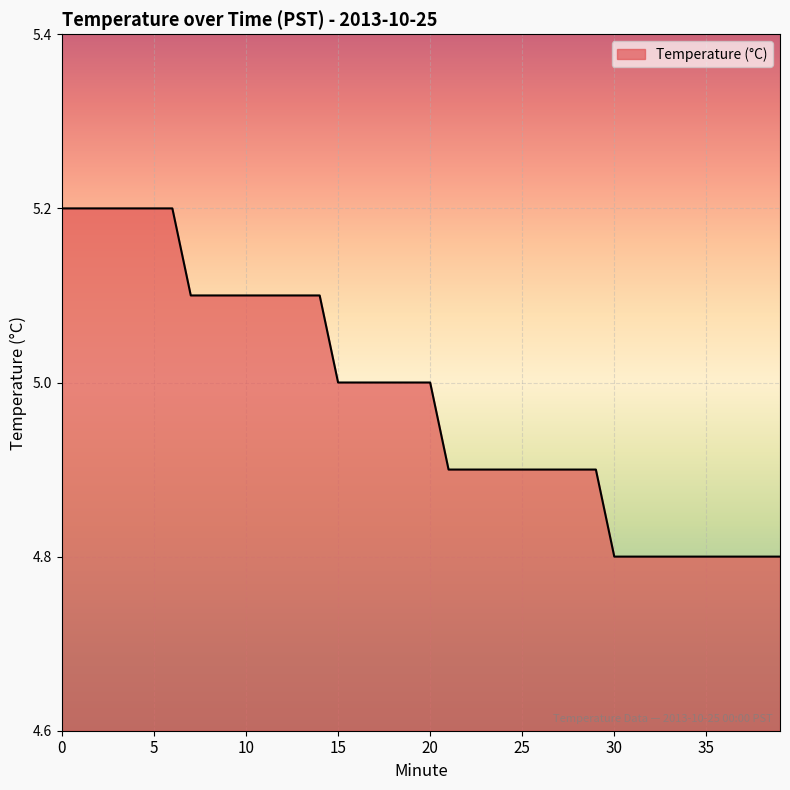

Reading left to right, transcribe all the data shown in this chart.

5.2	5.2	5.2	5.2	5.2	5.2	5.2	5.1	5.1	5.1	5.1	5.1	5.1	5.1	5.1	5.0	5.0	5.0	5.0	5.0	5.0	4.9	4.9	4.9	4.9	4.9	4.9	4.9	4.9	4.9	4.8	4.8	4.8	4.8	4.8	4.8	4.8	4.8	4.8	4.8